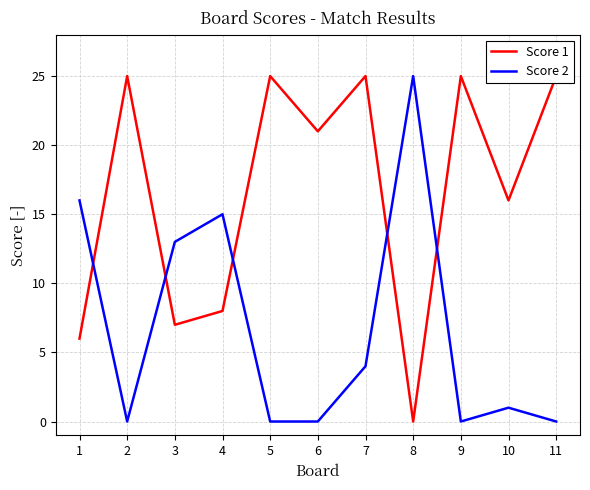

What are all the series names shown in the legend?

Score 1, Score 2